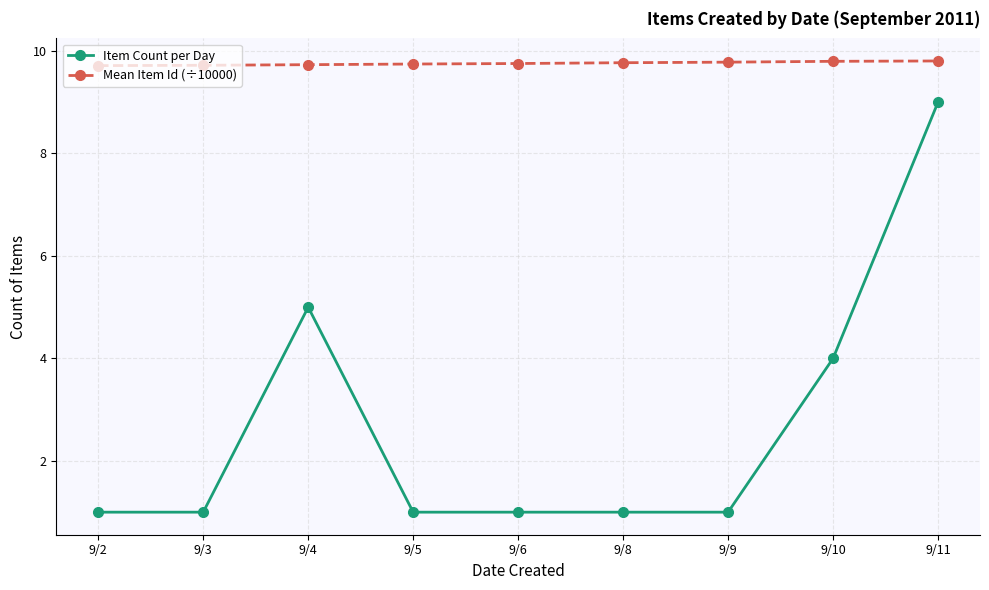

What is the difference between the second highest and minimum values in the Mean Item Id (÷10000) series?

0.1